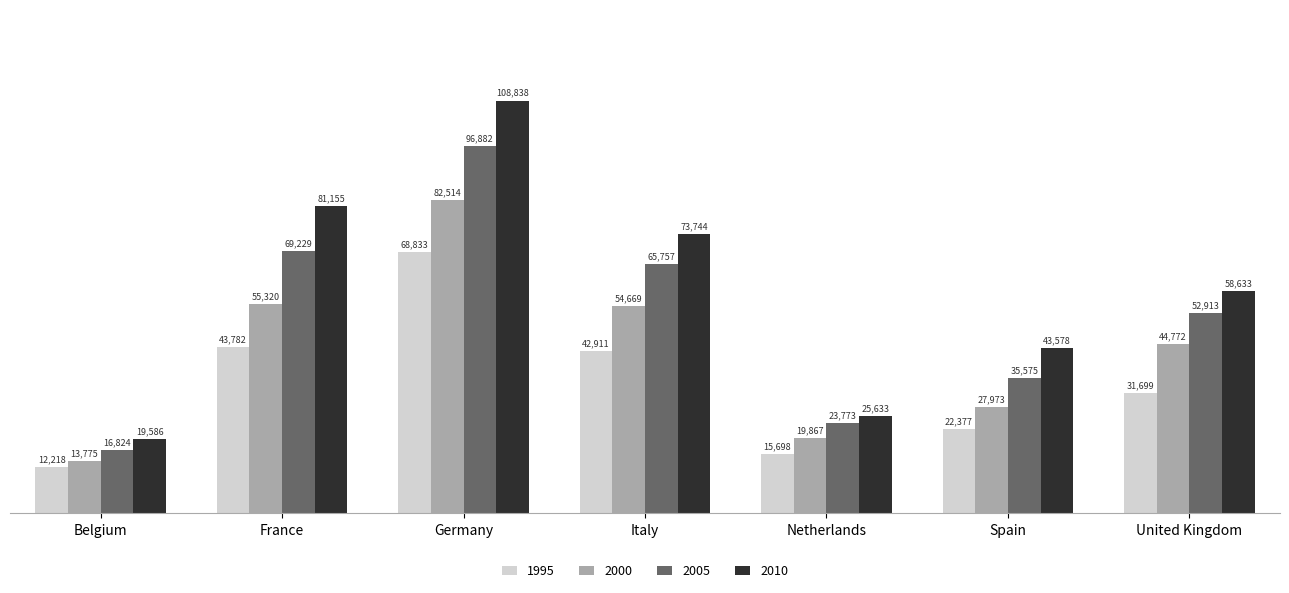

The value of 2000 at United Kingdom is 59262.8. True or false?

False